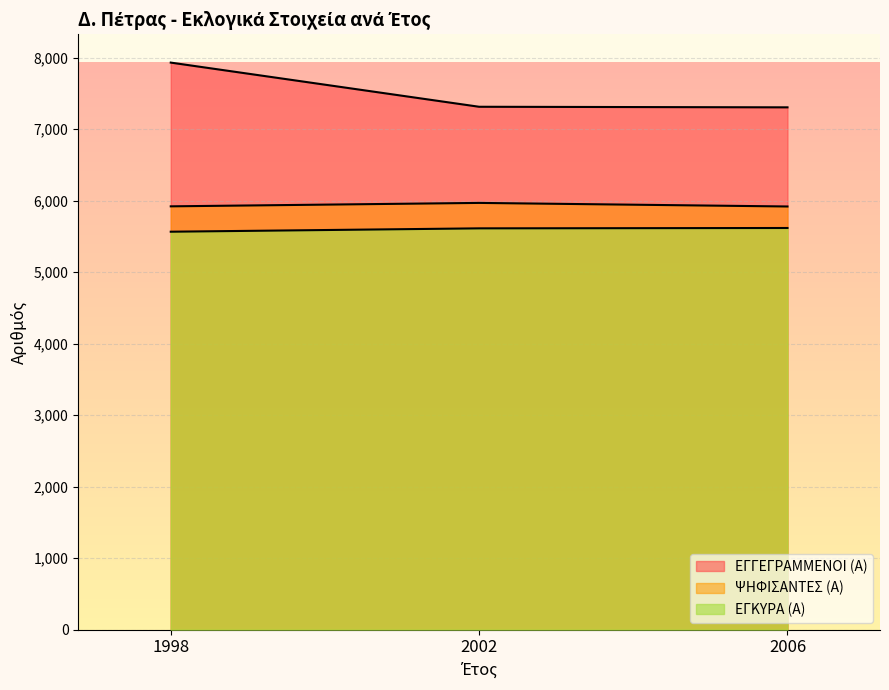

What is the minimum value for ΕΓΚΥΡΑ (Α)?

5567